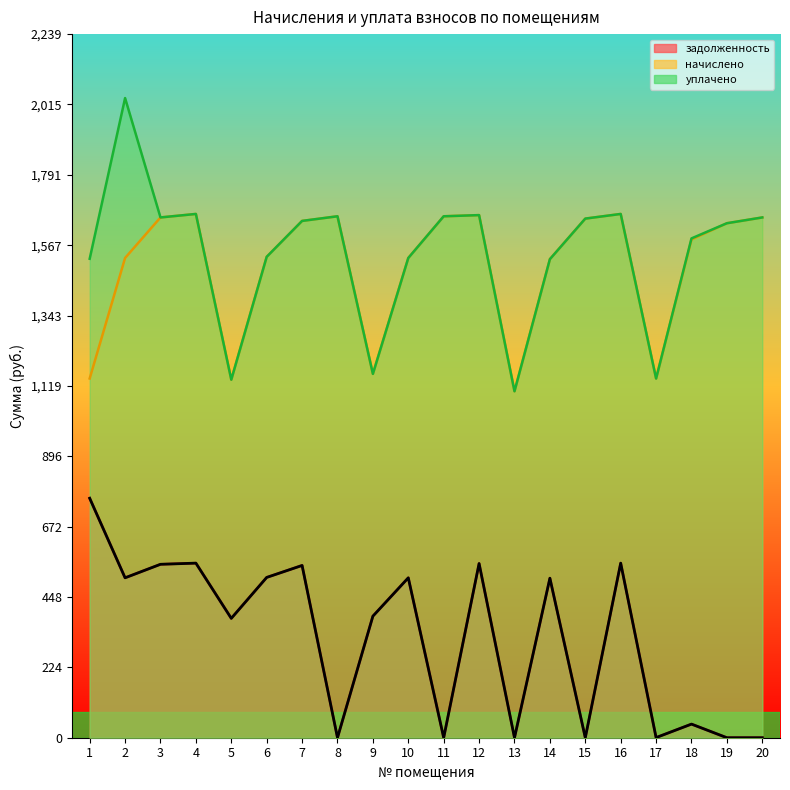

Rank the series at 1 from lowest to highest value.

задолженность, начислено, уплачено